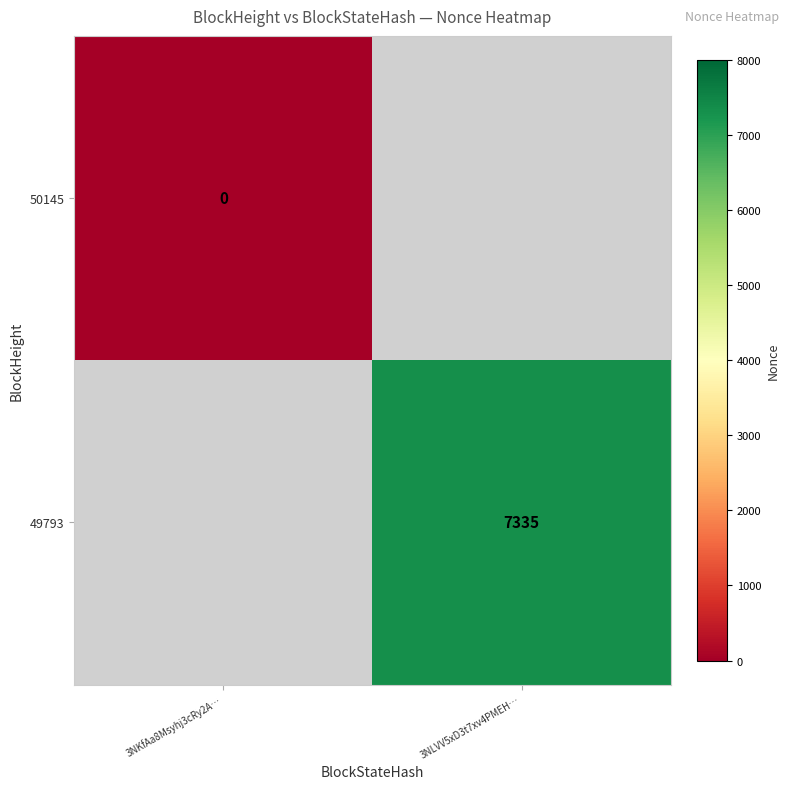

How many distinct data groups are displayed?

2